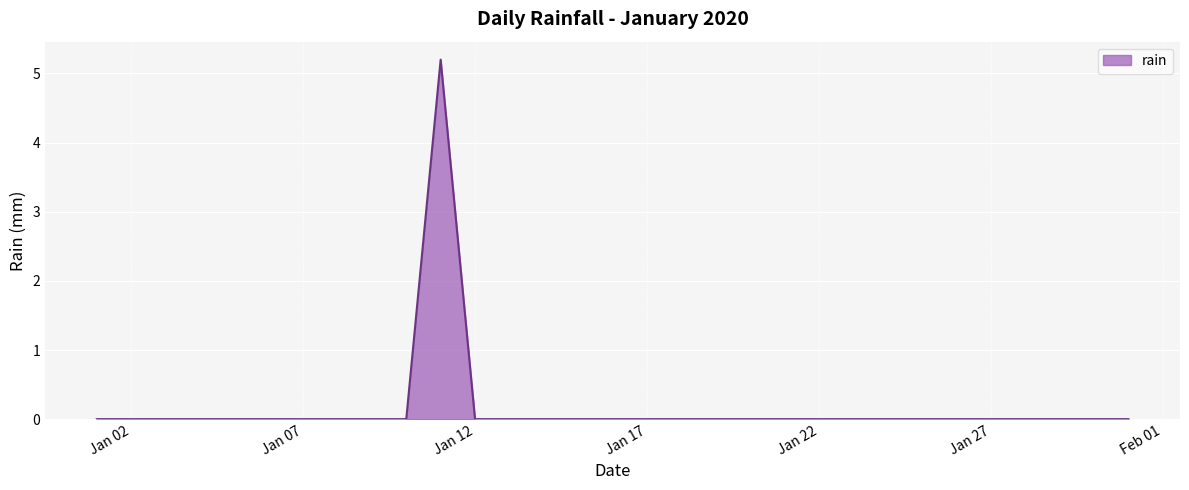

How many lines are shown in the chart?

1